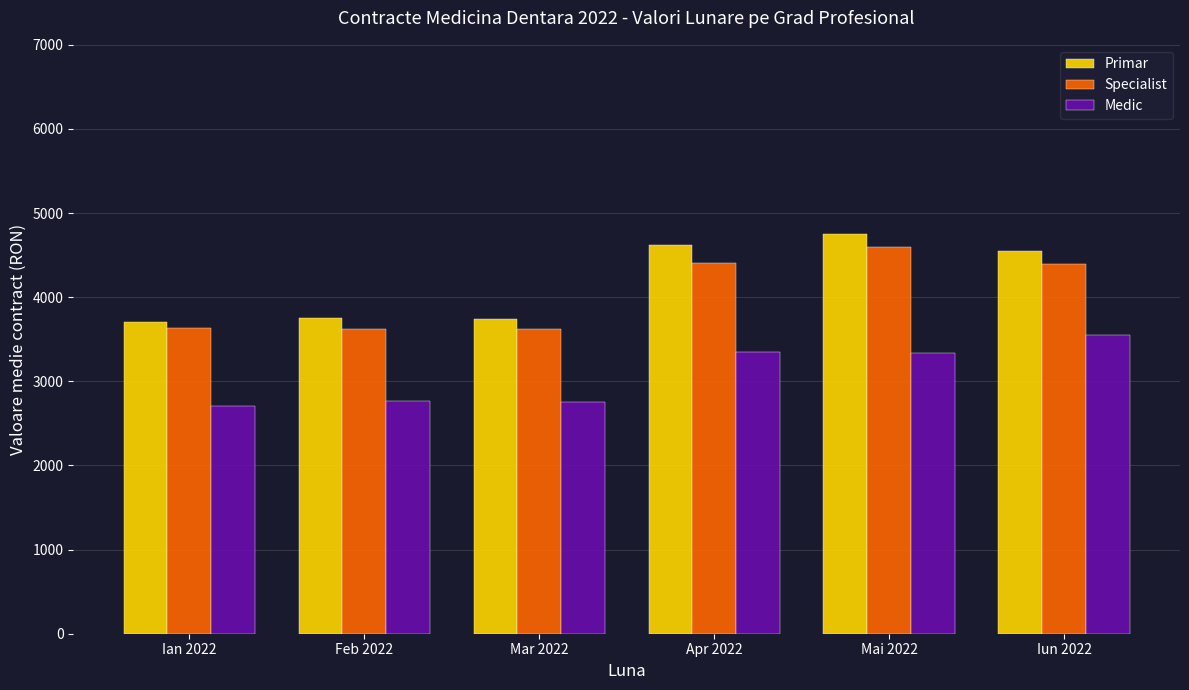

Which series has the largest range (max minus min)?

Primar